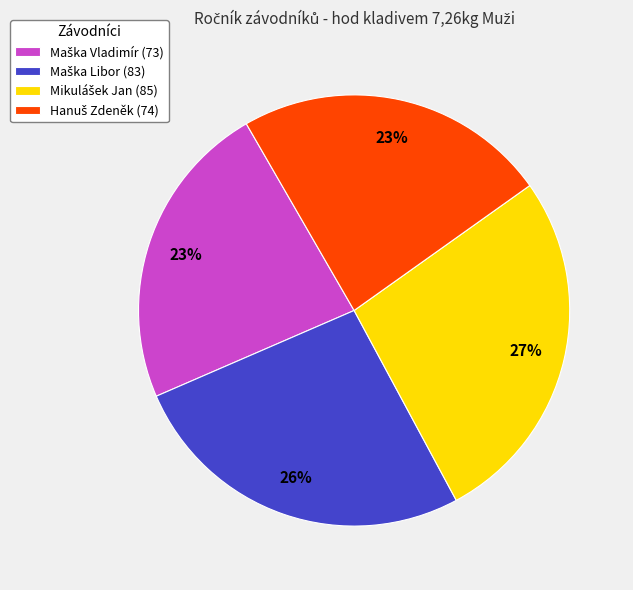

To the nearest percent, what is the average slice percentage?

25%